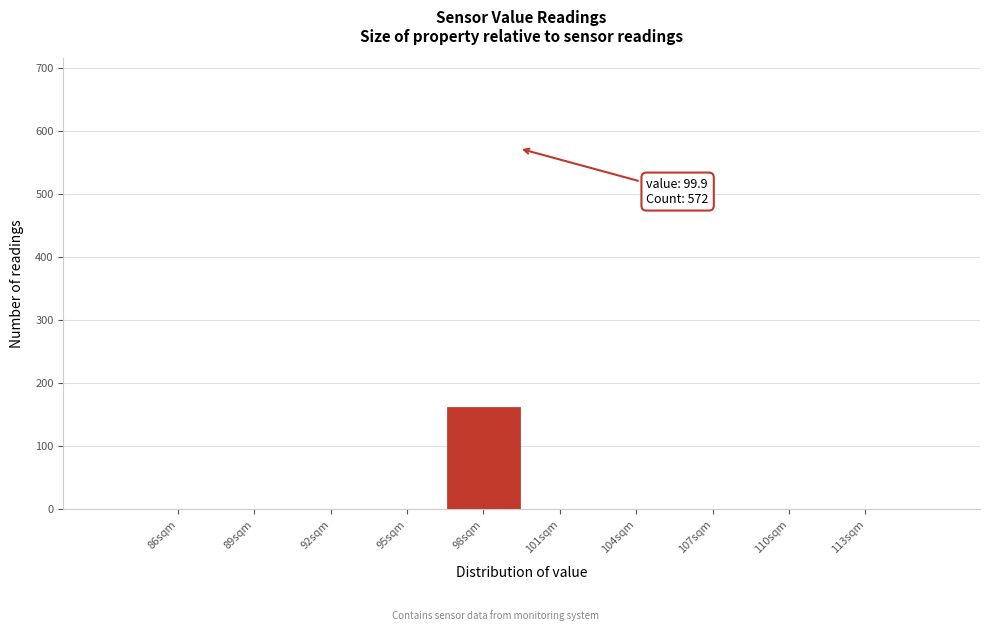

Reading left to right, what are all the values shown in this chart?

86sqm=0	89sqm=0	92sqm=0	95sqm=0	98sqm=160	101sqm=0	104sqm=0	107sqm=0	110sqm=0	113sqm=0